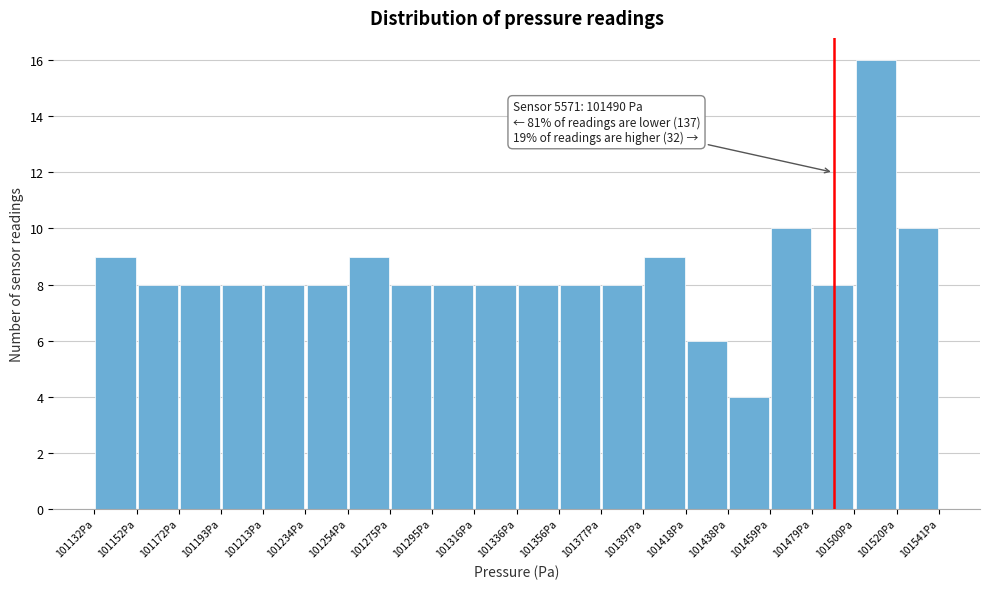

Over which range of the x-axis is the bar tallest?

101500 to 101520